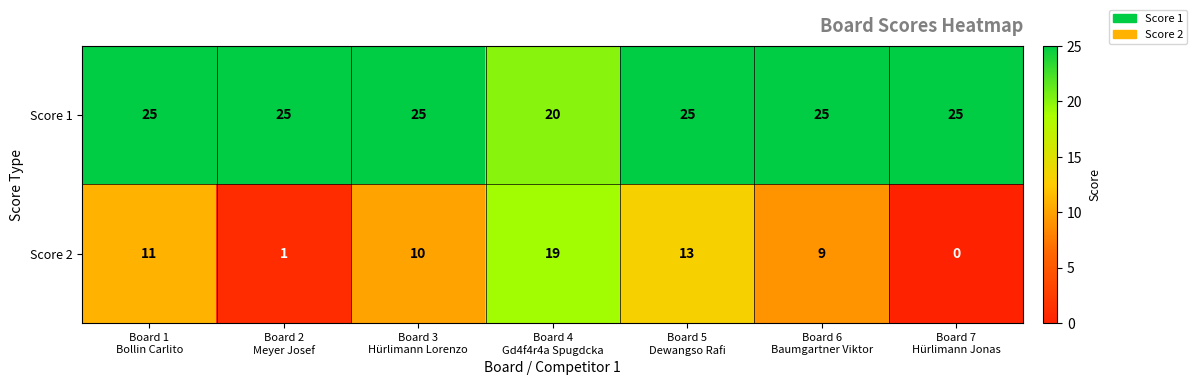

Reading left to right, transcribe all the data shown in this chart.

Score 1: 25	25	25	20	25	25	25
Score 2: 11	1	10	19	13	9	0